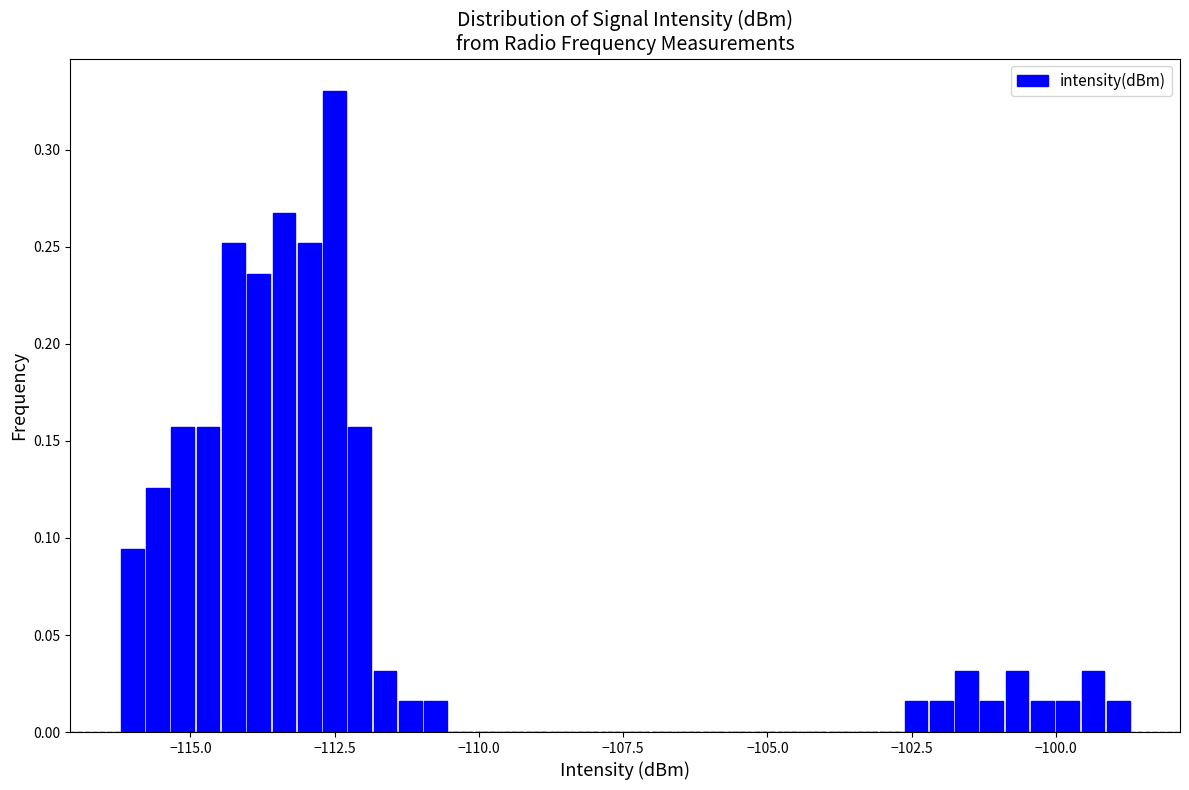

Around what value on the x-axis is the tallest bar? Give the approximate position of its centre, as read against the axis.

-112.5